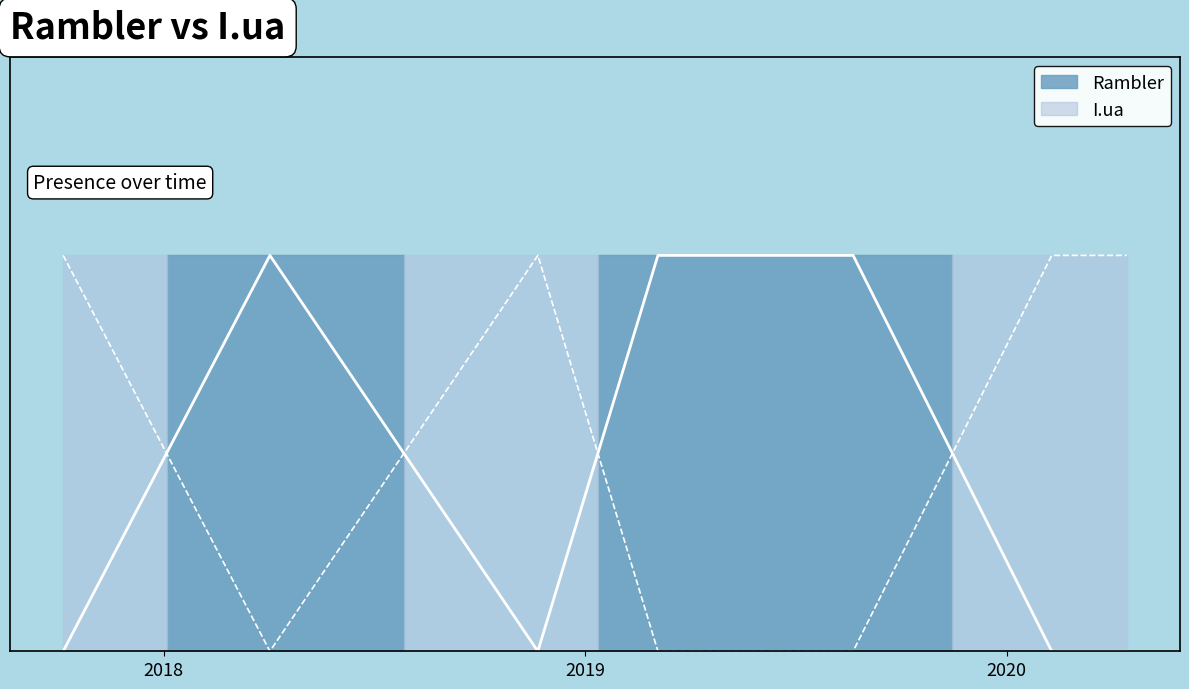

Which category has the highest value in the Rambler series?

2018-04-03